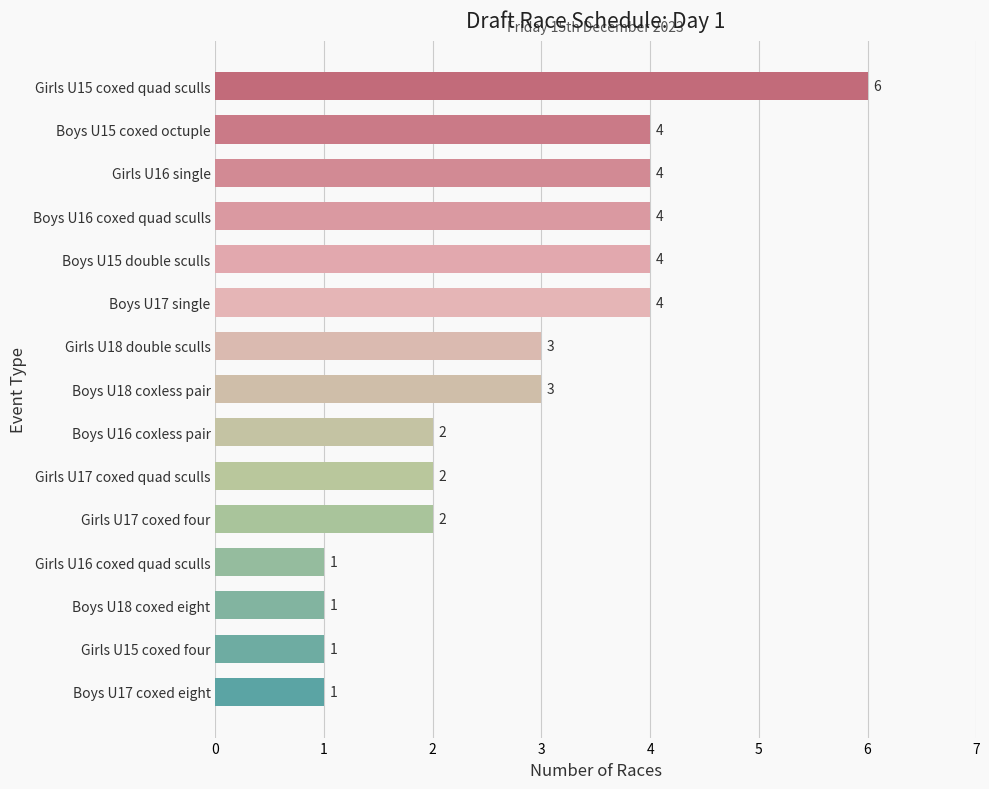

Which has a higher value, Boys U17 coxed eight or Girls U17 coxed four?

Girls U17 coxed four